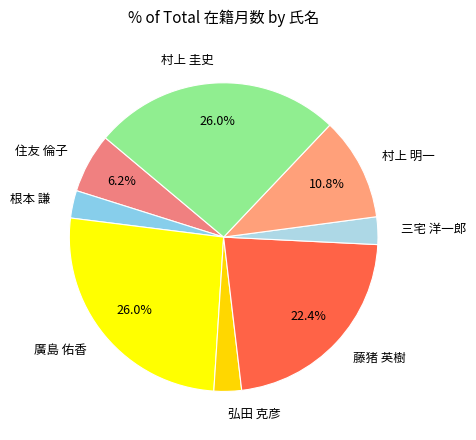

What is the ratio of the value at 廣島 佑香 to the value at 三宅 洋一郎?

9.0